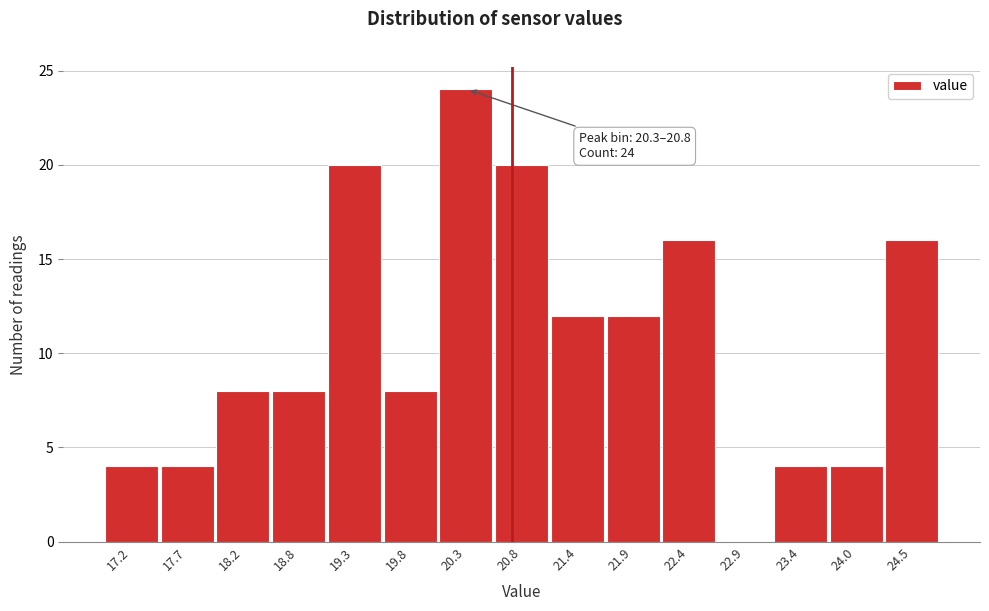

Which has a higher value, 24.5 or 18.8?

24.5